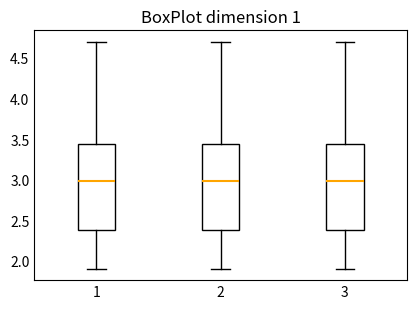

Reading left to right, read every box against the y-axis: the position of its median line, the range the box covers, and the ends of its whiskers. The values are not printed on the chart, so give them approximately, as read against the axis.

1: median 3.00, box 2.40 to 3.45, whiskers 1.90 to 4.70
2: median 3.00, box 2.40 to 3.45, whiskers 1.90 to 4.70
3: median 3.00, box 2.40 to 3.45, whiskers 1.90 to 4.70